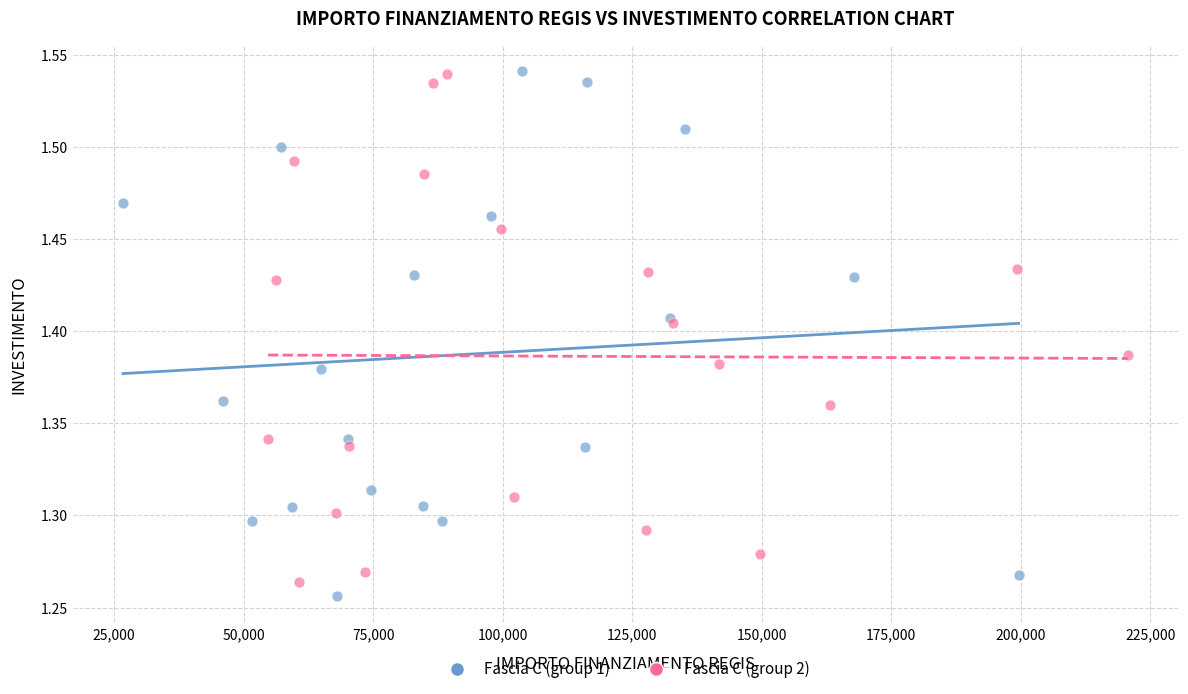

Which series contains the lowest Y value?

Fascia C (group 1)